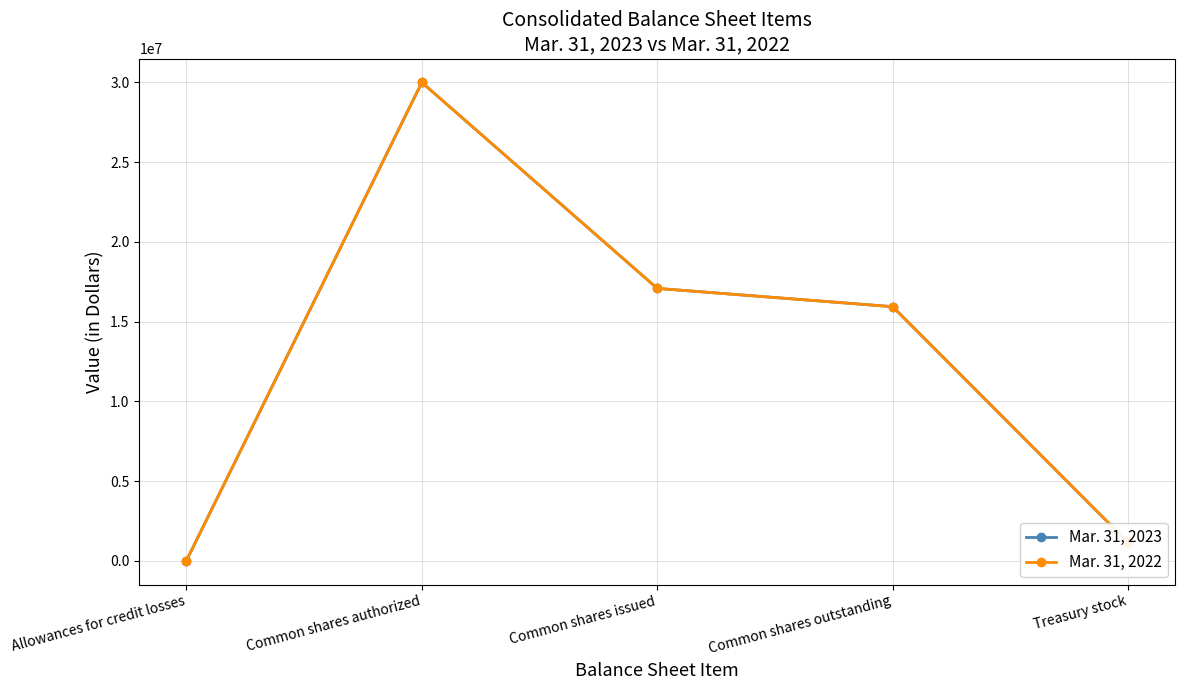

True or false: Mar. 31, 2022 has a value of 15935239 at Common shares outstanding.

True